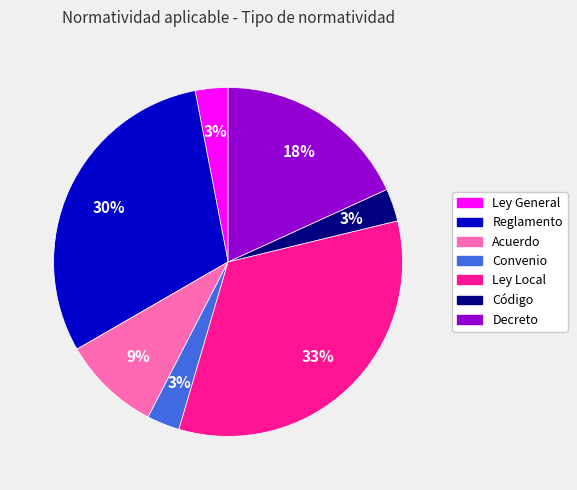

How many slices are in this pie chart?

7